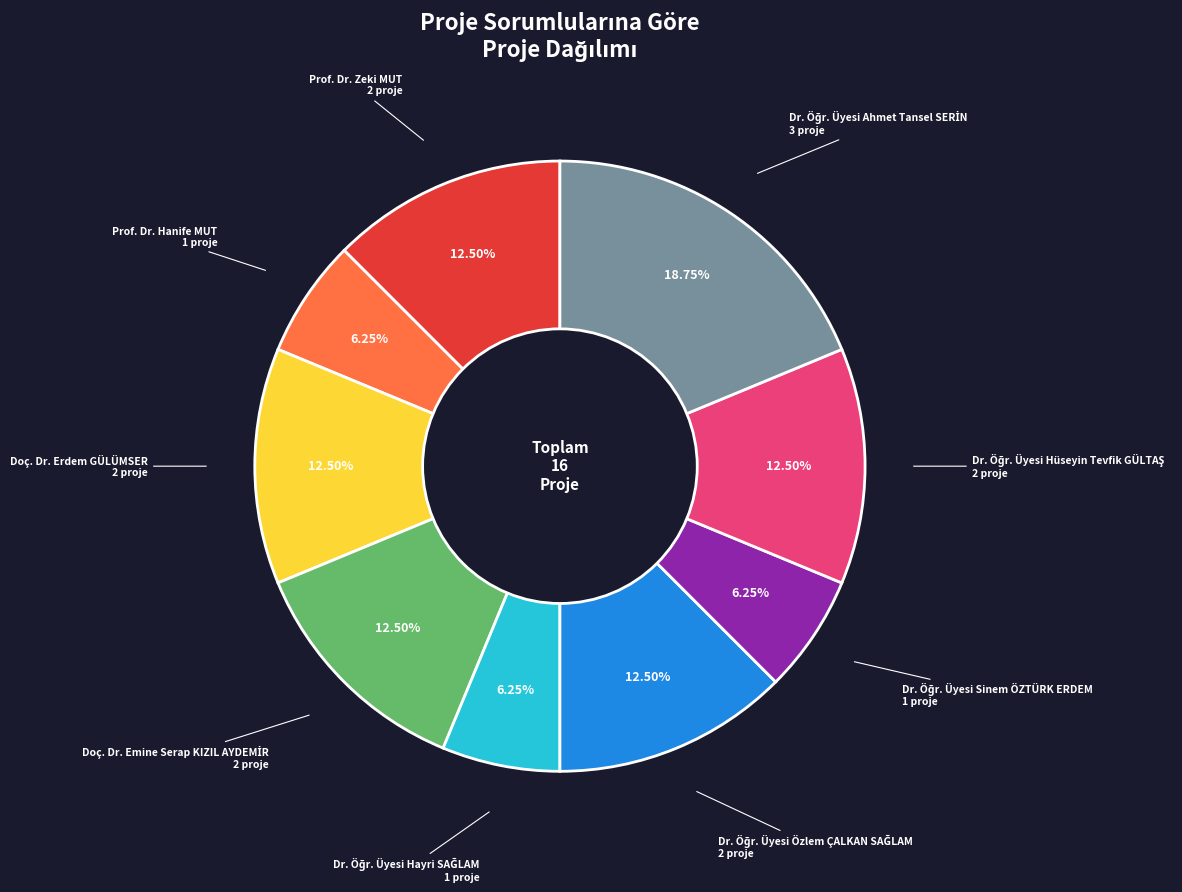

How many segments does this pie chart have?

9